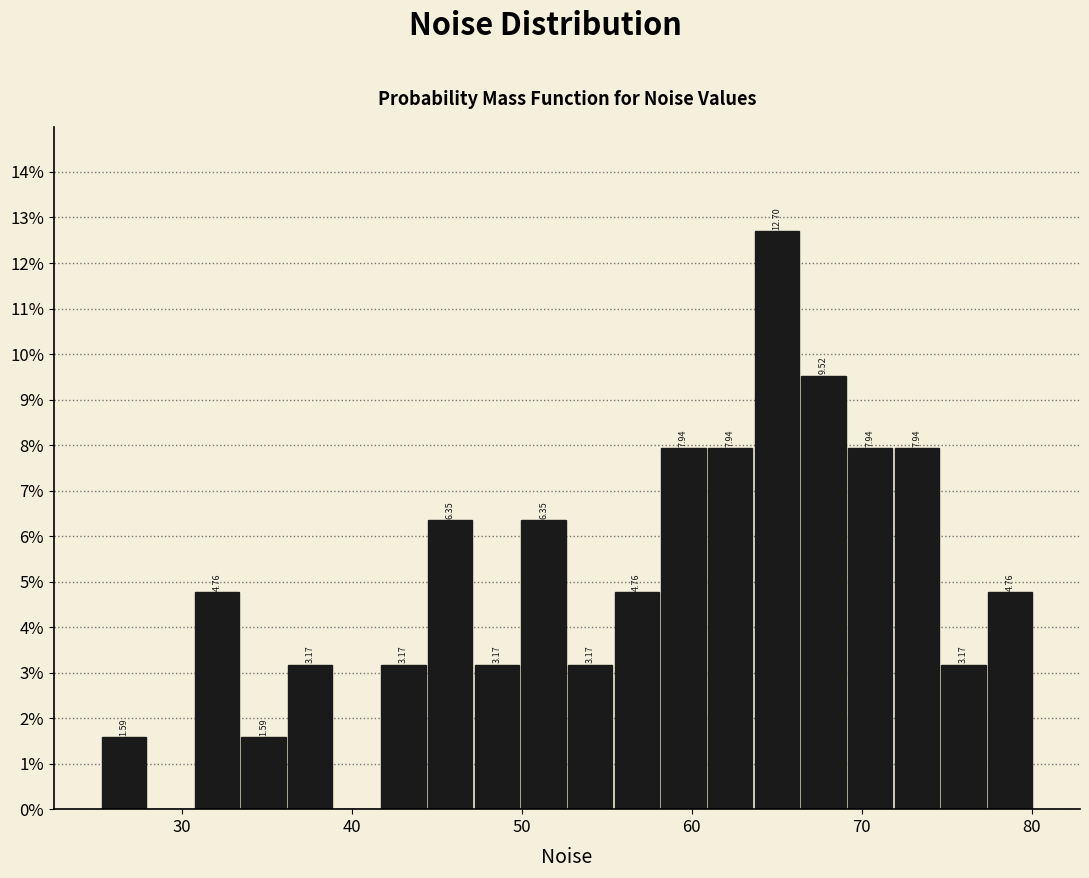

Read against the x-axis, roughly where is the centre of the tallest bar?

65